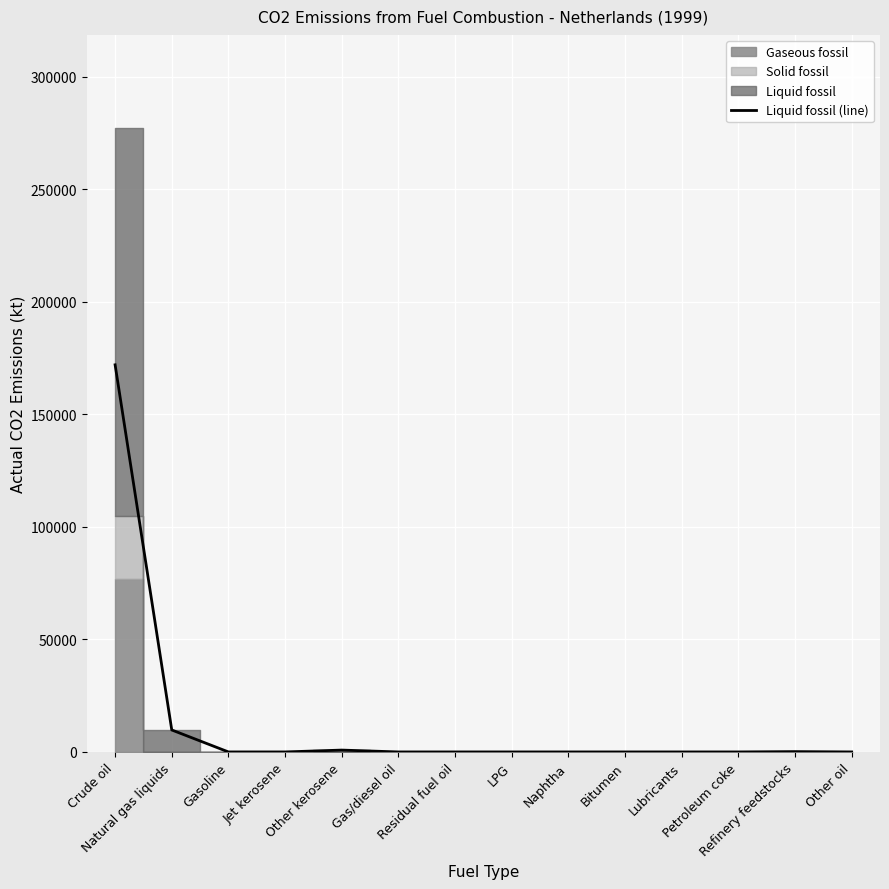

Is it true that the value at Petroleum coke is -64170.9?

False